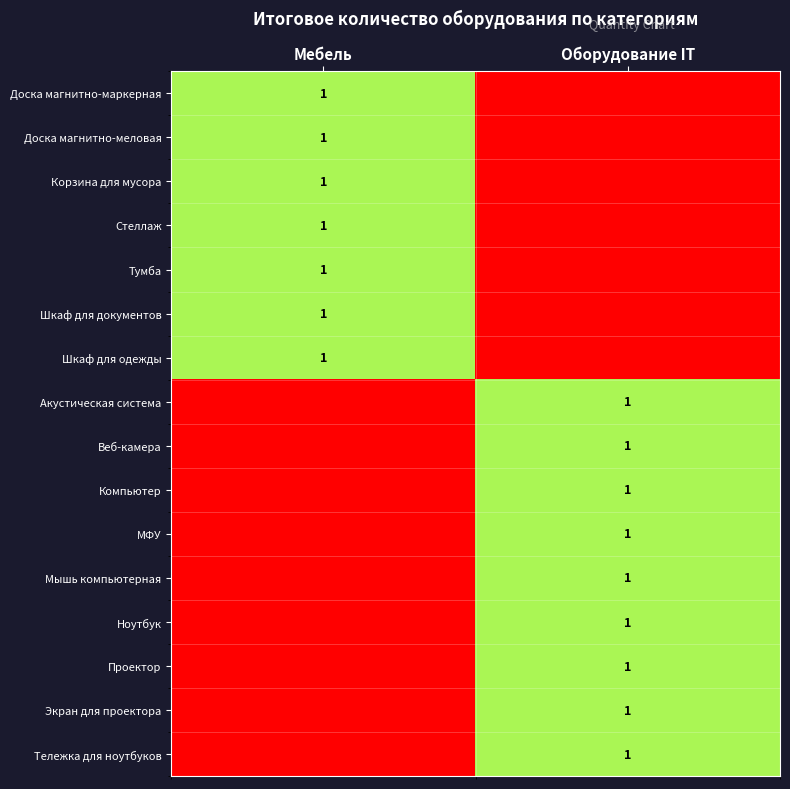

Is it true that Компьютер equals 1 at Оборудование IT?

True